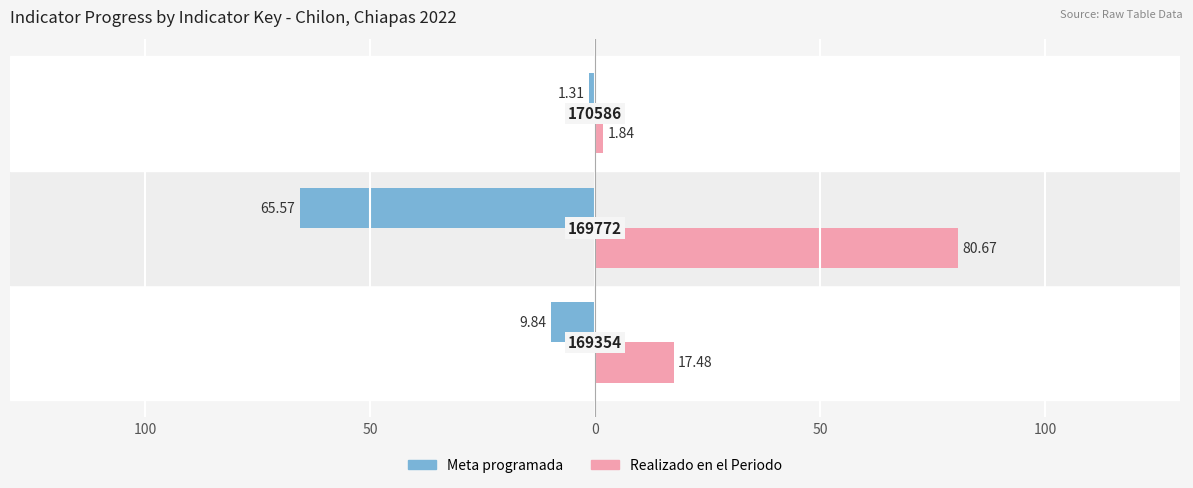

Does the chart contain stacked bars?

No